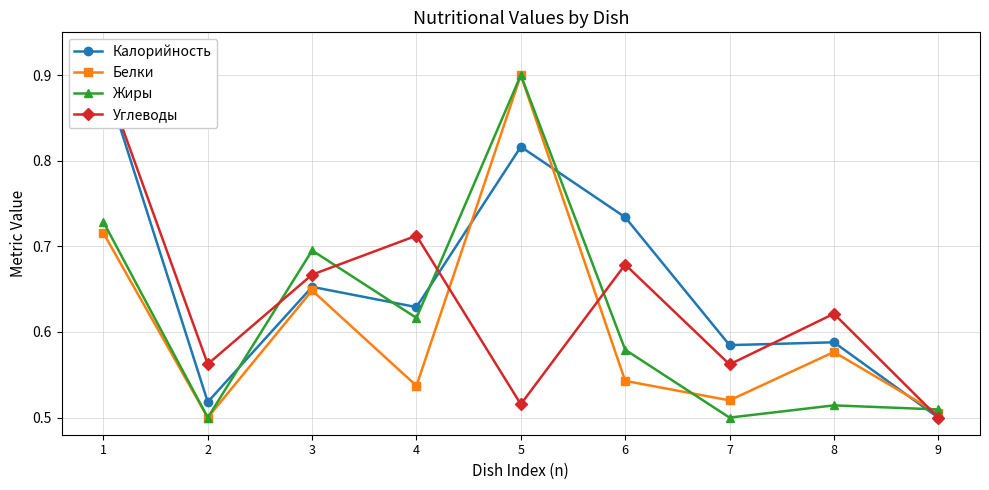

What is the value of the Калорийность point at the 3rd from the left?

0.7